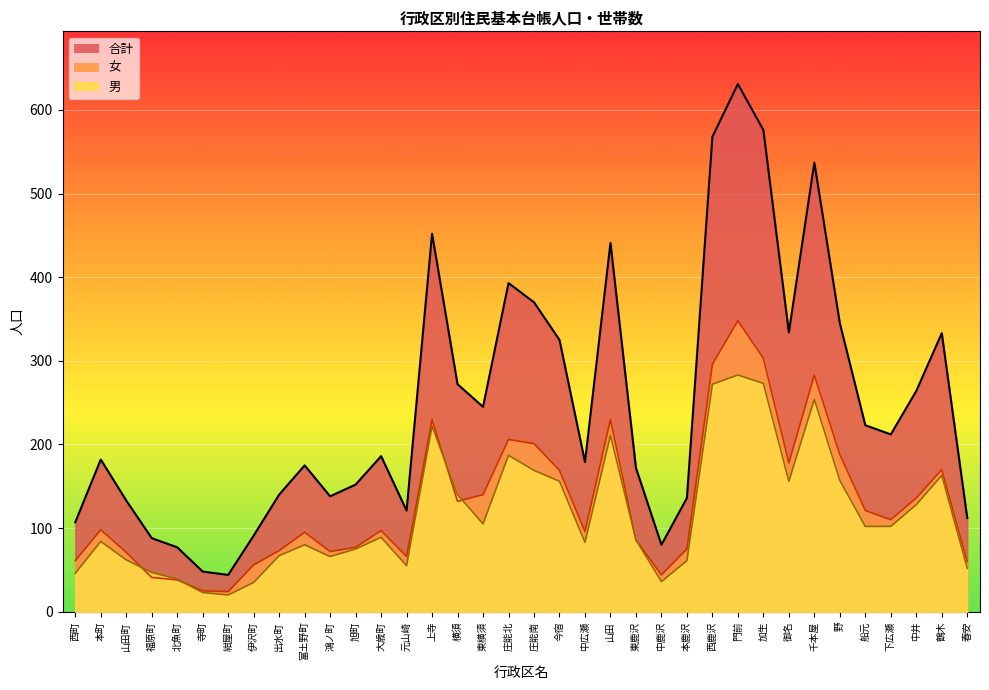

What is the sum of the 合計 values at 東横須 and 庄能南?

615